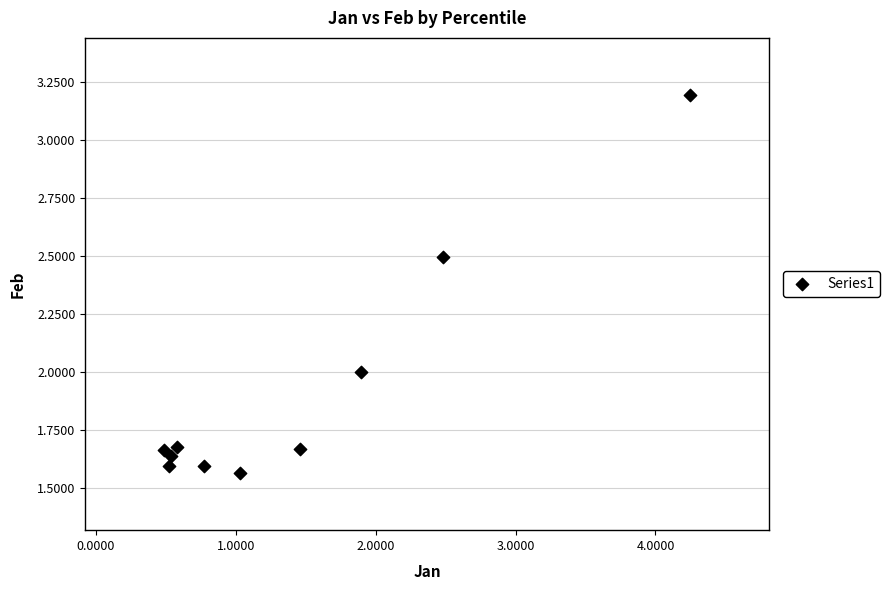

What is the range of X values (max minus min)?

3.8